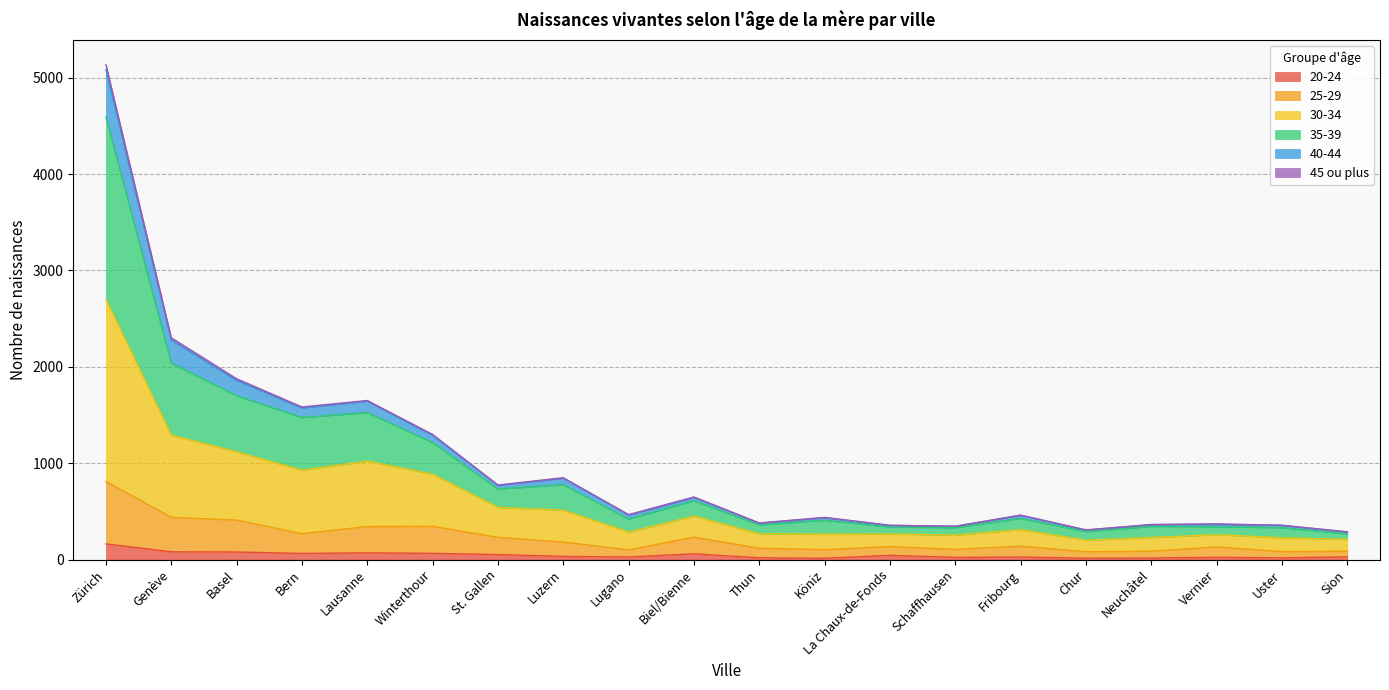

At which category is the sum across all series the highest?

Zürich